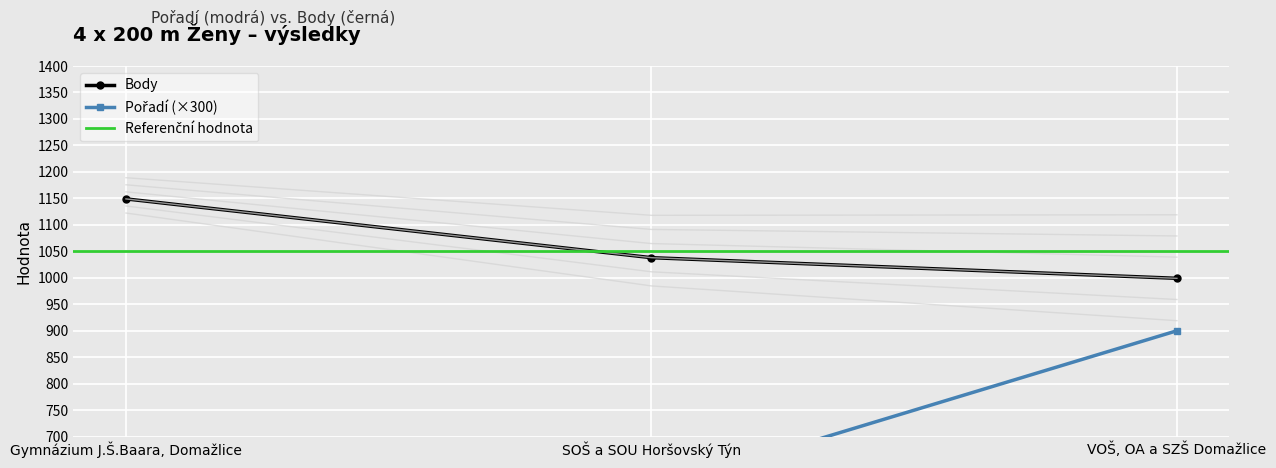

Is the value of Body at Gymnázium J.Š.Baara, Domažlice greater than the value of Pořadí at VOŠ, OA a SZŠ Domažlice?

Yes